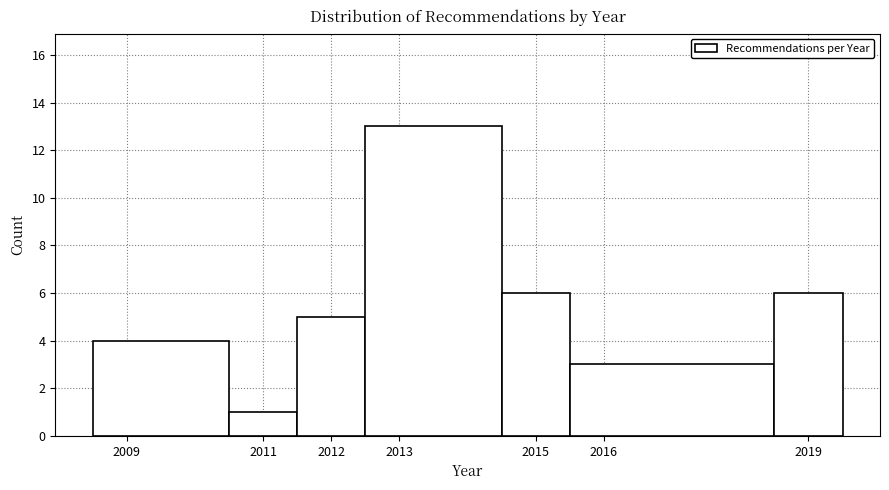

Reading left to right, list every bar in this chart as the range it spans on the x-axis followed by its height. The values are not printed on the chart, so give them approximately, as read against the axis.

2008.5 to 2010.5: 4
2010.5 to 2011.5: 1
2011.5 to 2012.5: 5
2012.5 to 2014.5: 13
2014.5 to 2015.5: 6
2015.5 to 2018.5: 3
2018.5 to 2019.5: 6